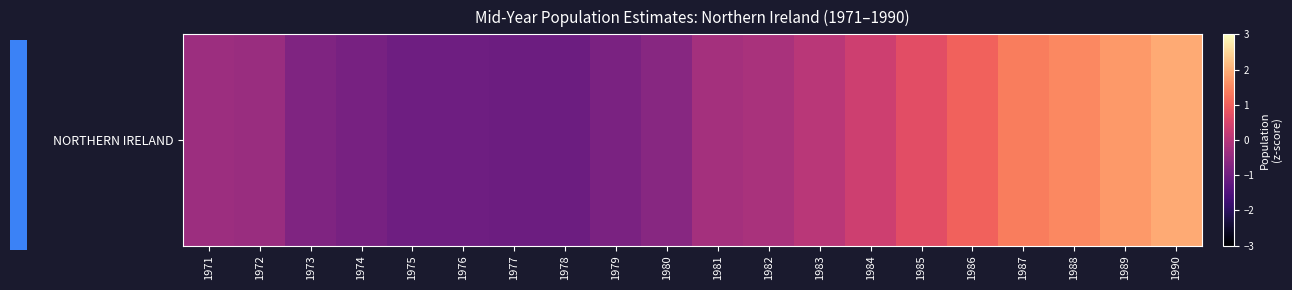

True or false: the data shows 1.0 at 1989.

False